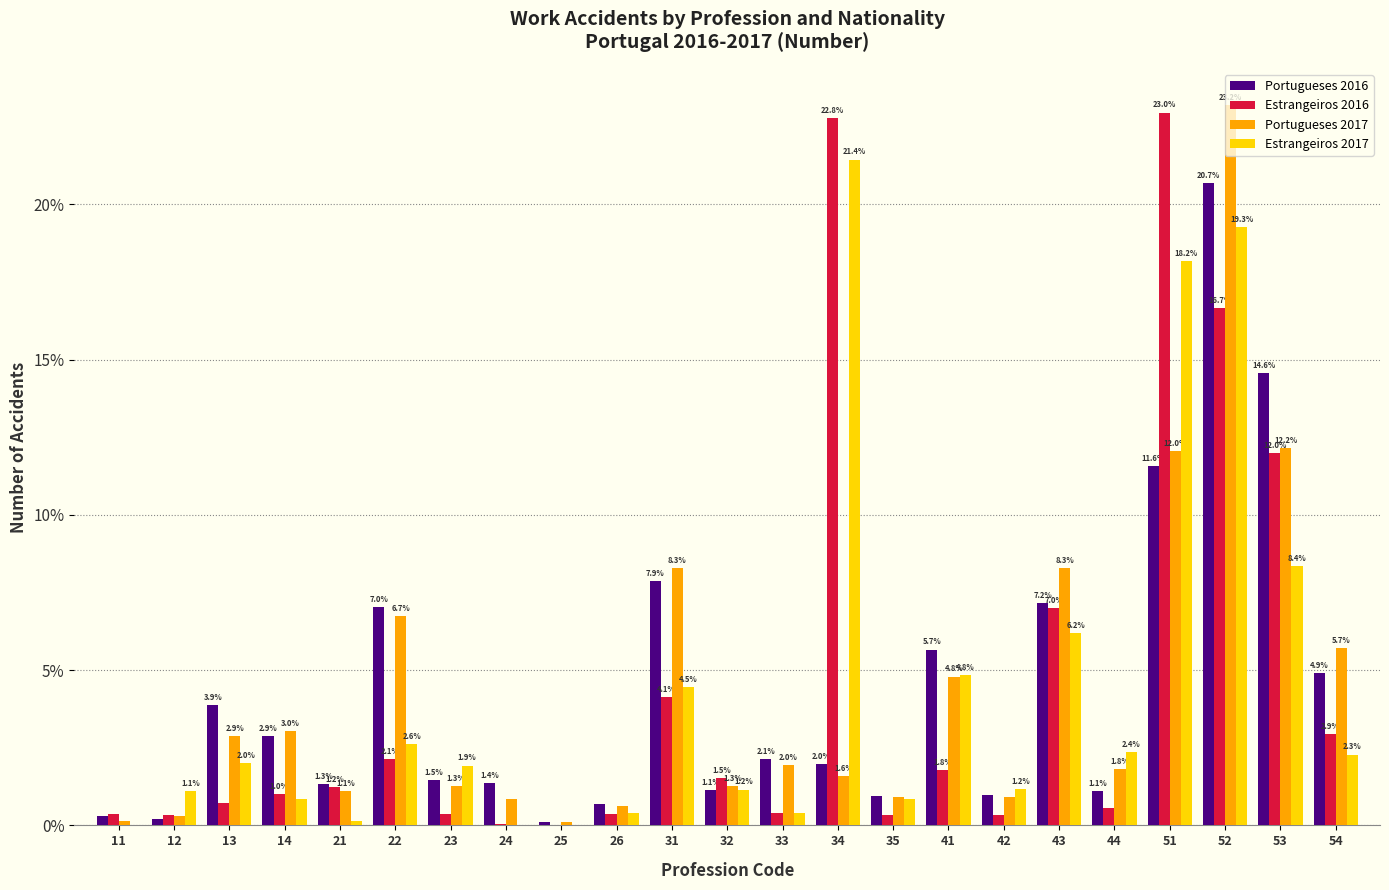

At which category is the sum across all series the highest?

52